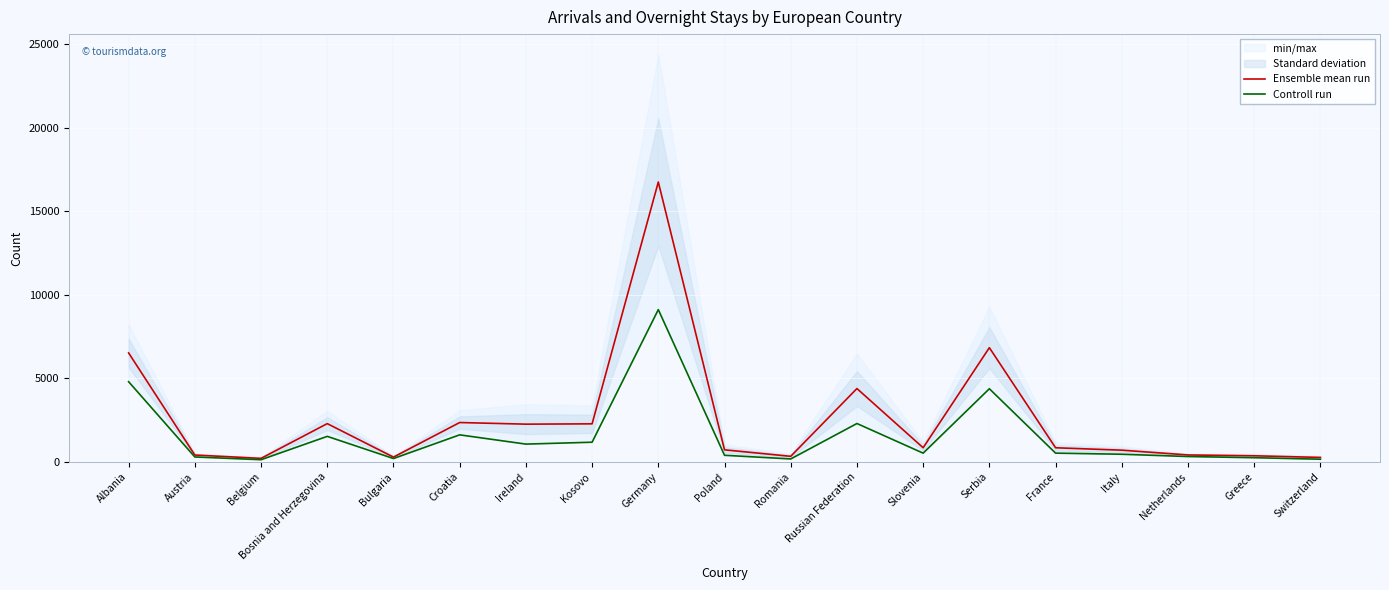

Rank the series by their maximum value, from highest to lowest.

Ensemble mean run, Controll run